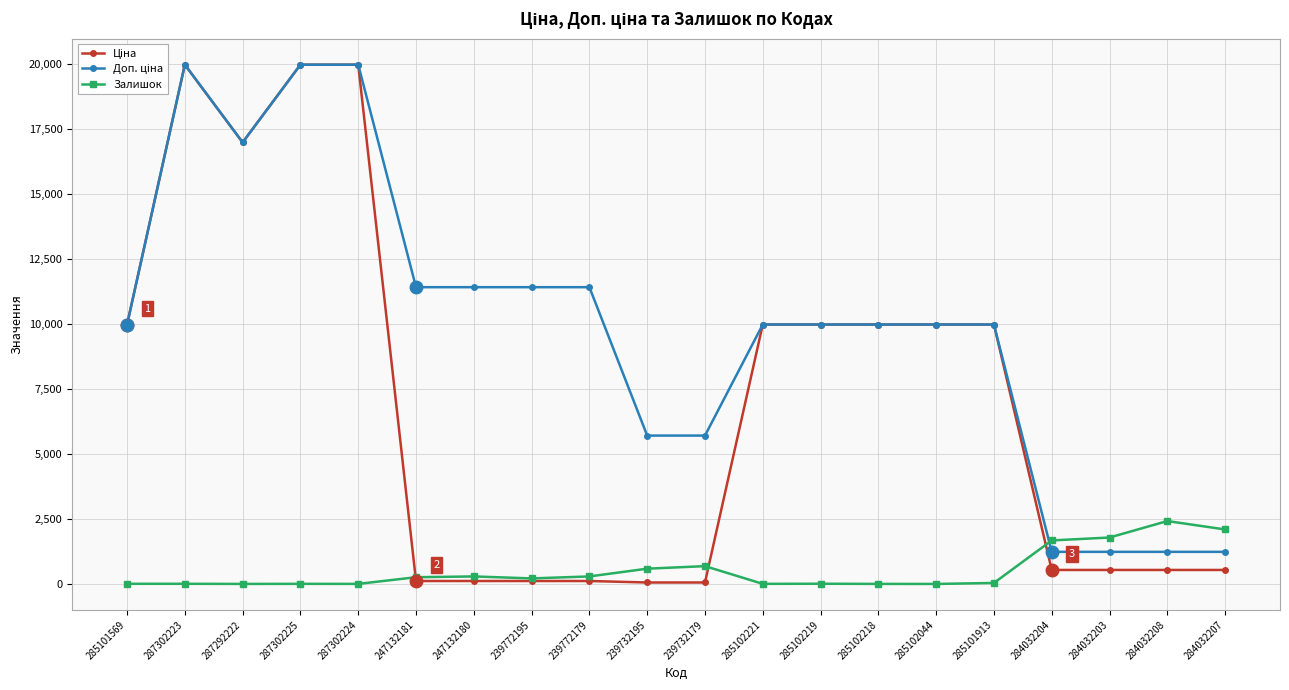

At how many categories does at least one series exceed 7696?

14